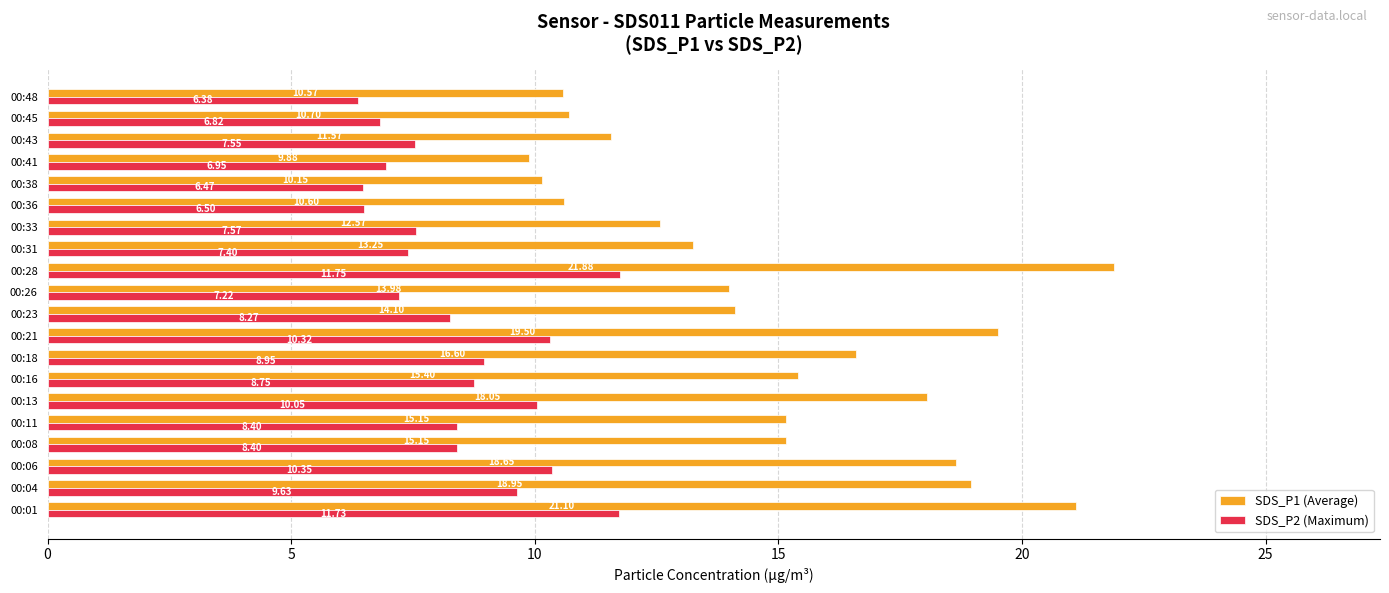

What is the average value of the SDS_P2 (Maximum) series?

8.5